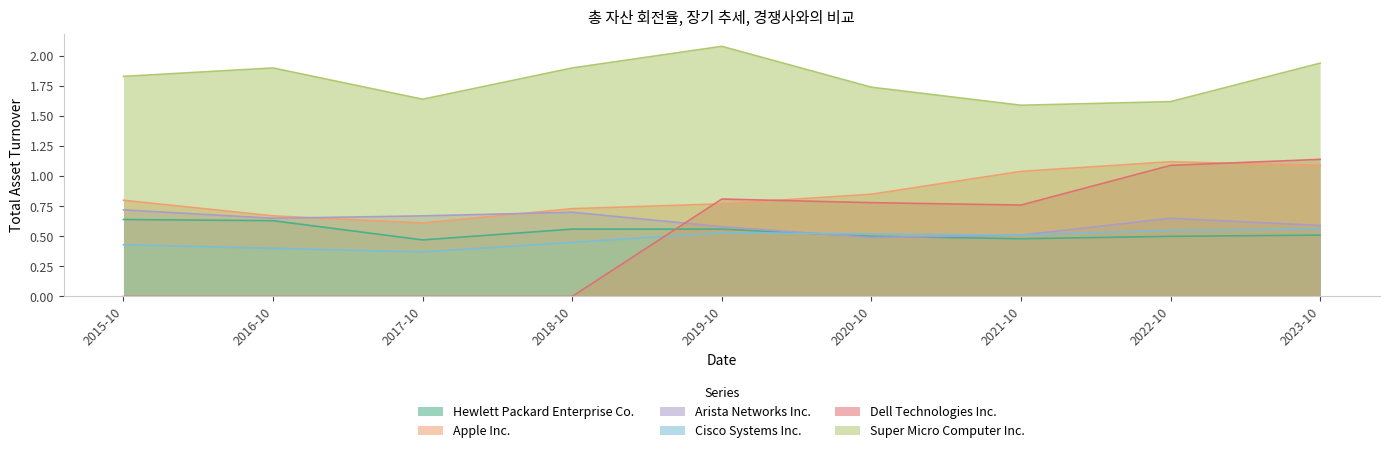

How many interior local peaks does the Super Micro Computer Inc. series have?

2